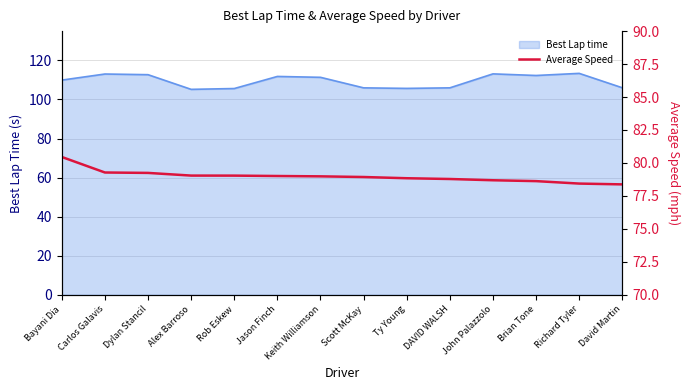

Read the Best Lap time value at Scott McKay.

106.0